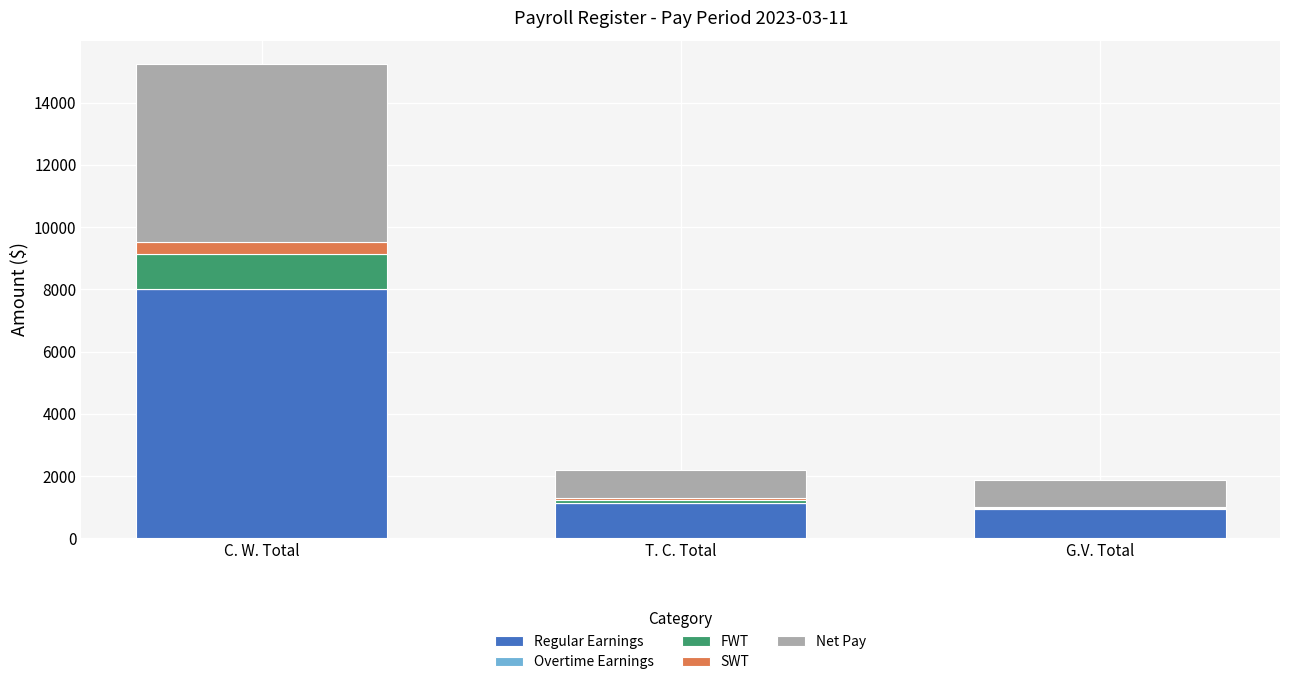

At which category is the sum across all series the highest?

C. W. Total